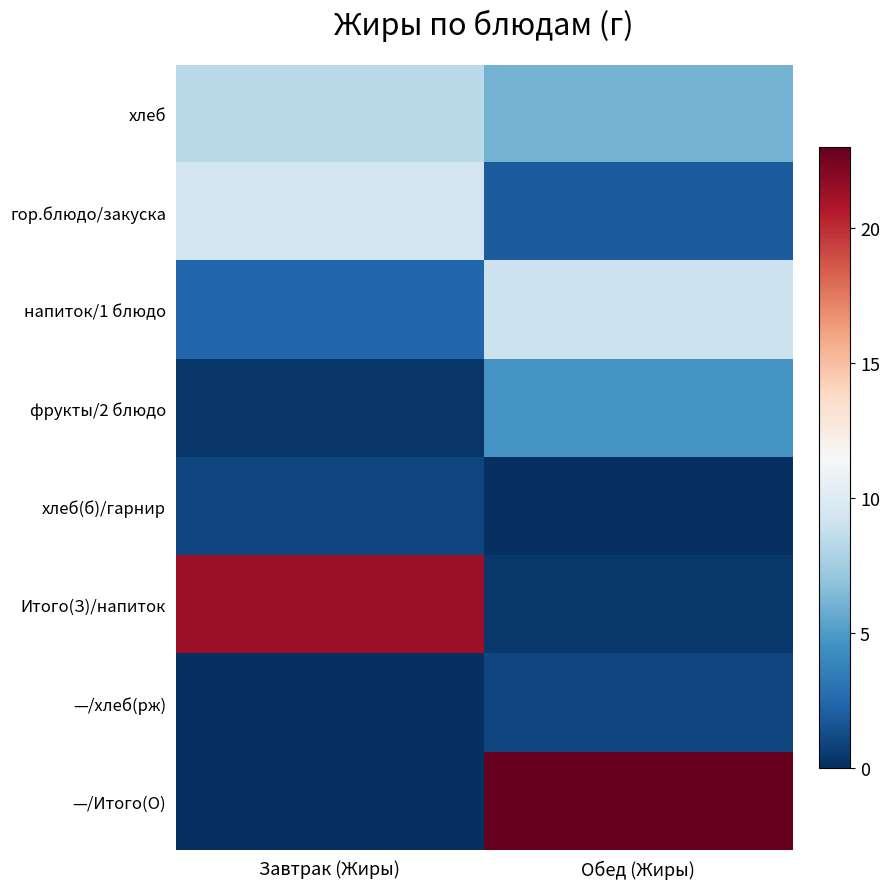

Rank the series at Завтрак (Жиры) from highest to lowest value.

Итого(З)/напиток, гор.блюдо/закуска, хлеб, напиток/1 блюдо, хлеб(б)/гарнир, фрукты/2 блюдо, —/хлеб(рж), —/Итого(О)